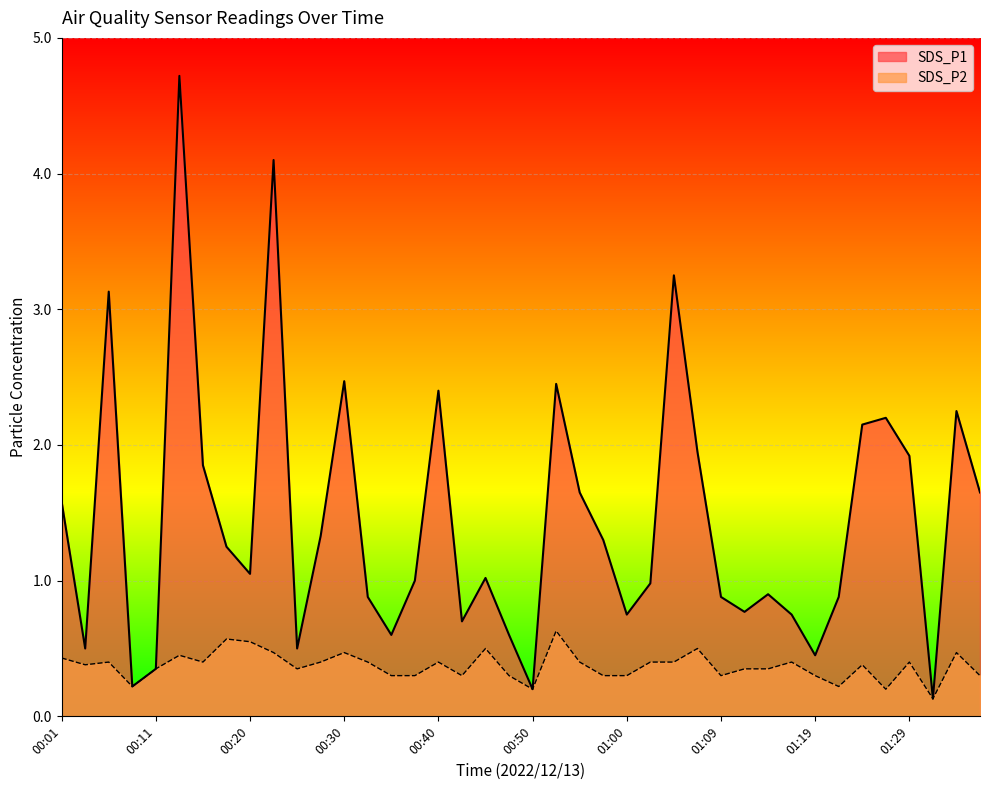

True or false: SDS_P1 and SDS_P2 intersect in this chart.

False